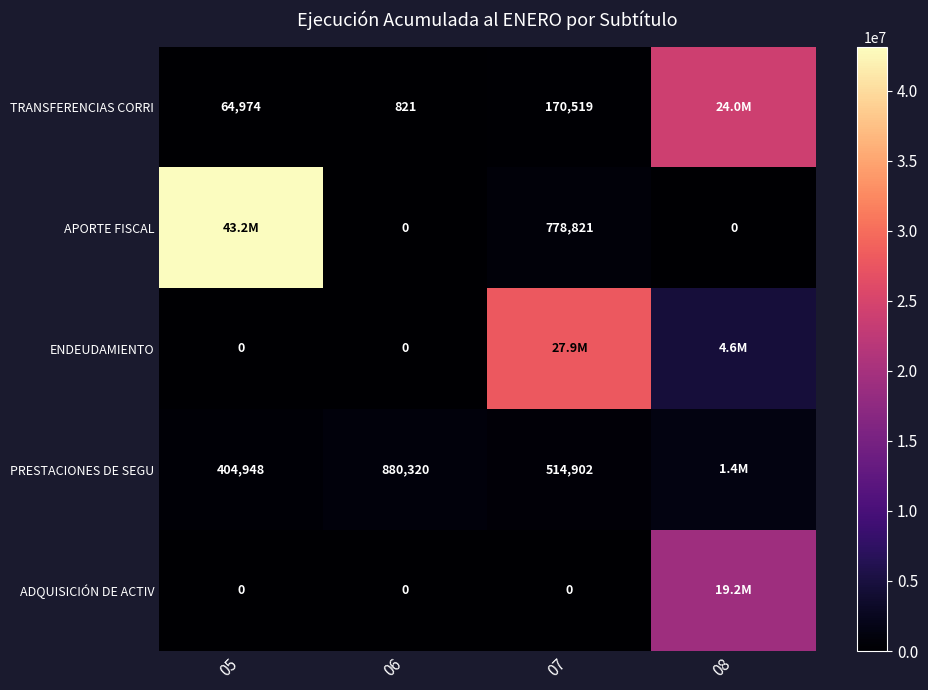

What is the sum of the TRANSFERENCIAS CORRI values at 05 and 06?

65795